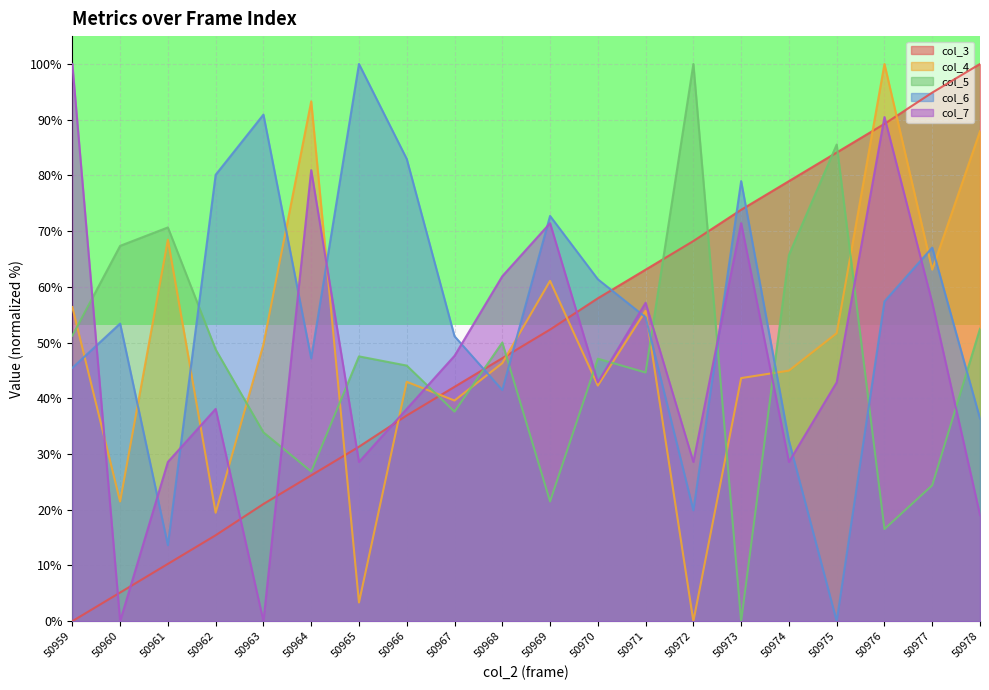

What is the spread (max minus min) of values at 50965?

96.6